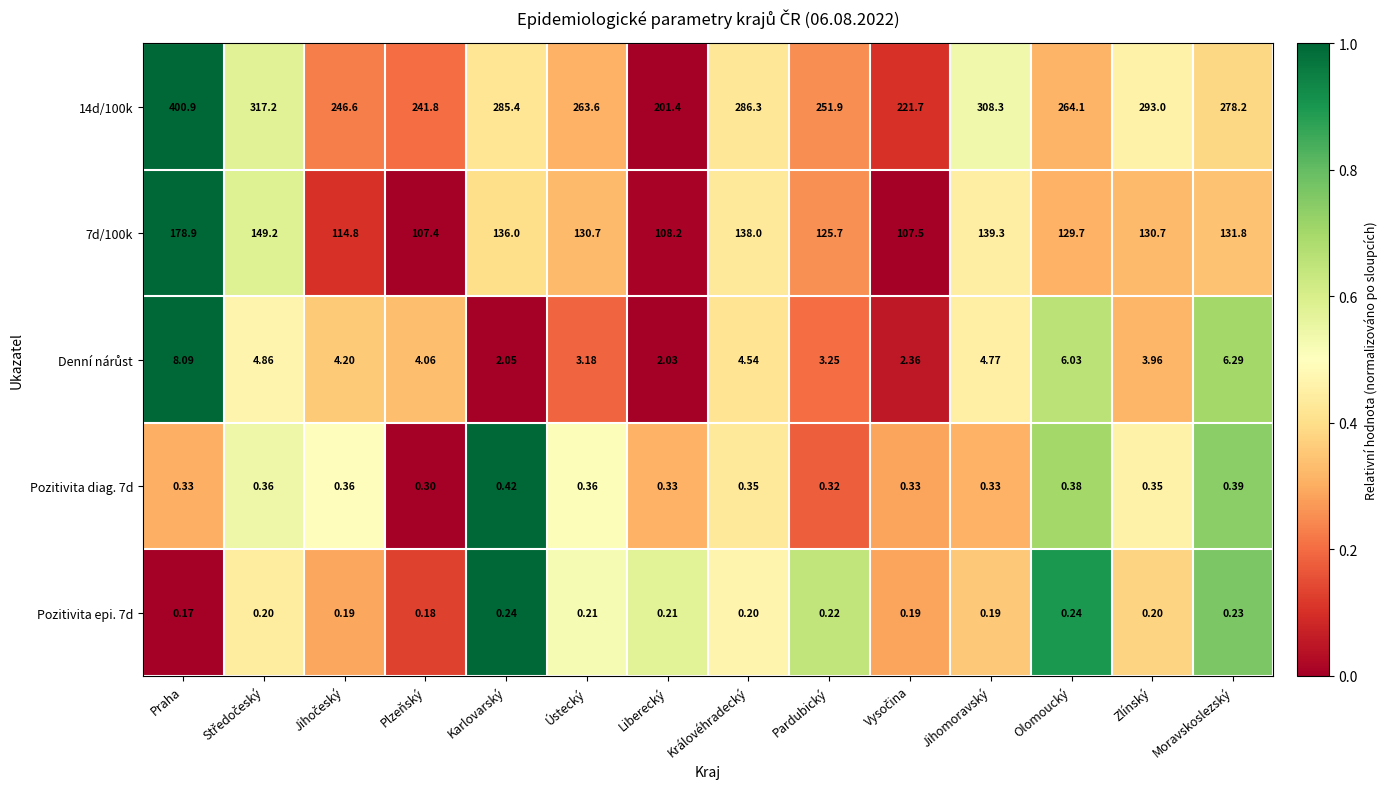

At which label is Pozitivita diag. 7d closest to 0?

Plzeňský